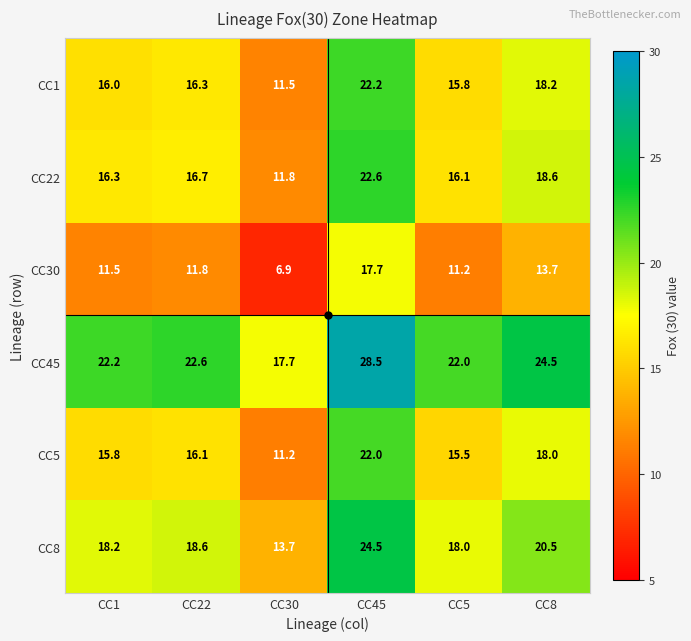

At which label does CC30 first exceed 11?

CC1